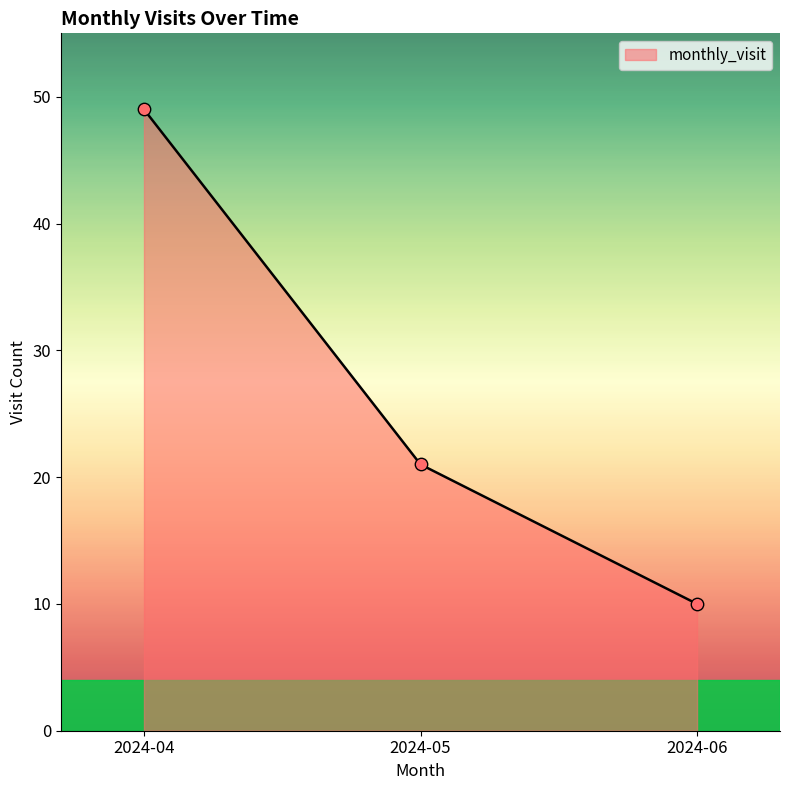

Between 2024-06 and 2024-05, which is larger?

2024-05